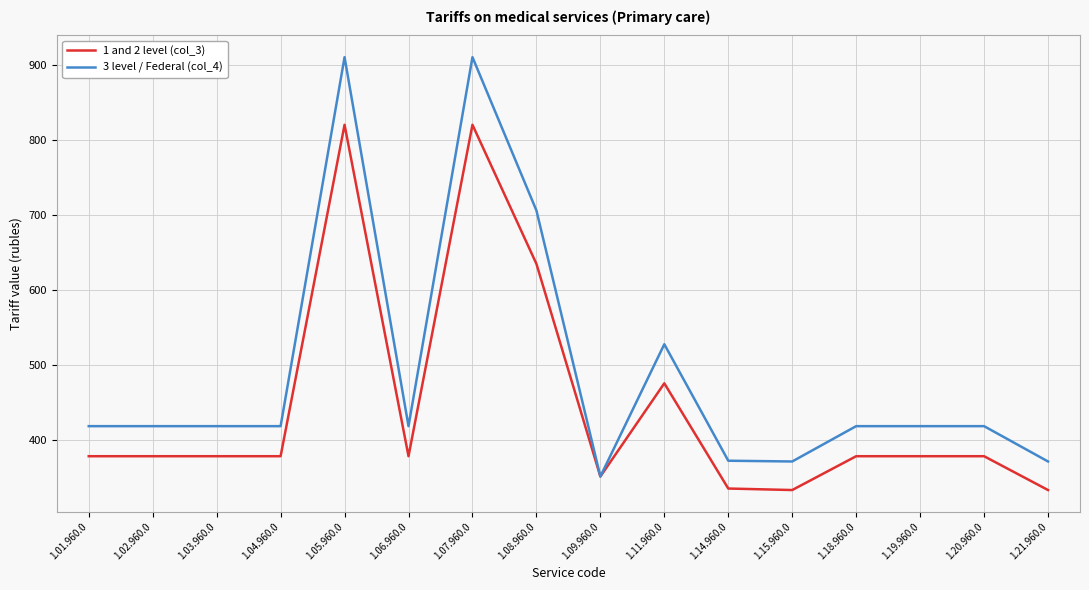

Is it true that 1 and 2 level (col_3) equals 379 at 1.19.960.0?

True